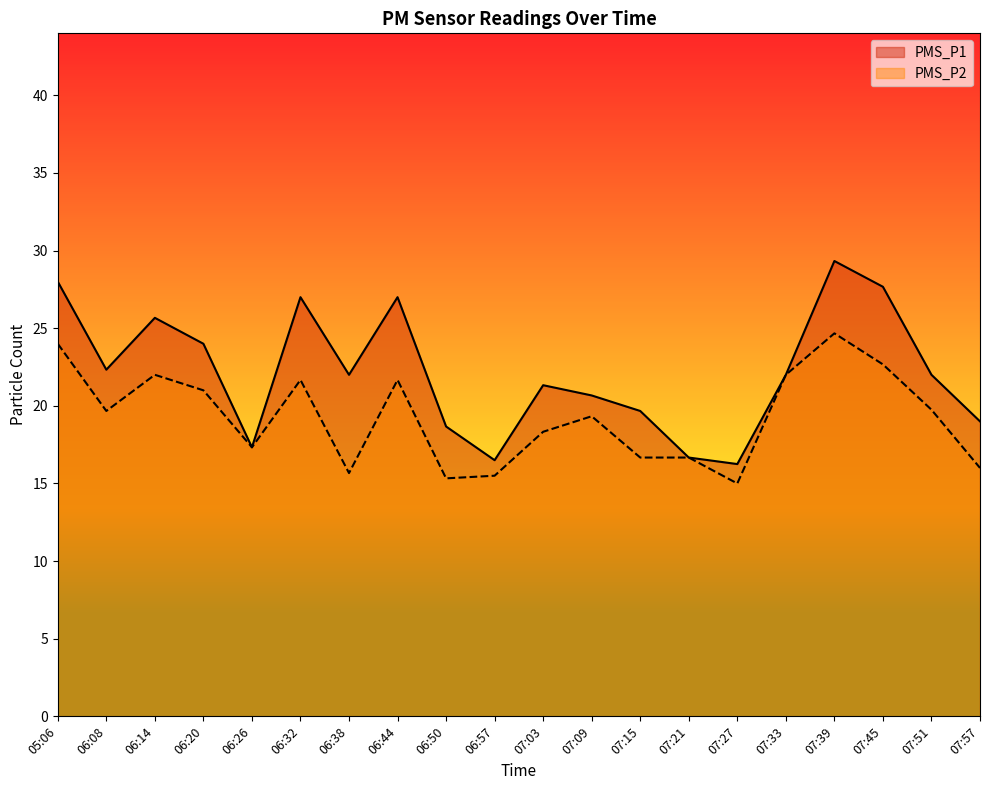

What is the maximum value for PMS_P1?

29.3